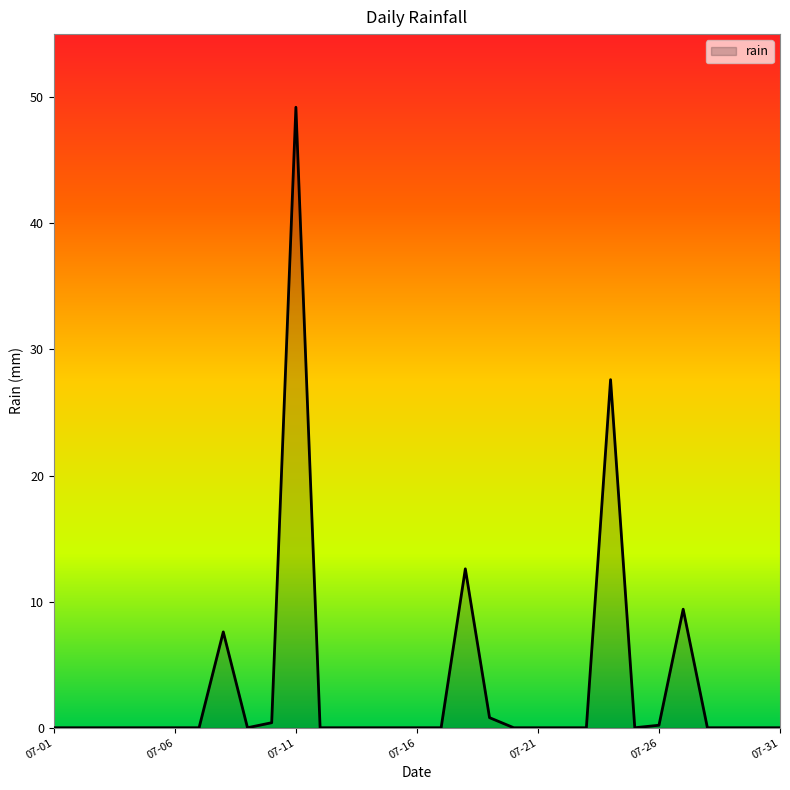

What is the maximum value shown in the chart?

49.2